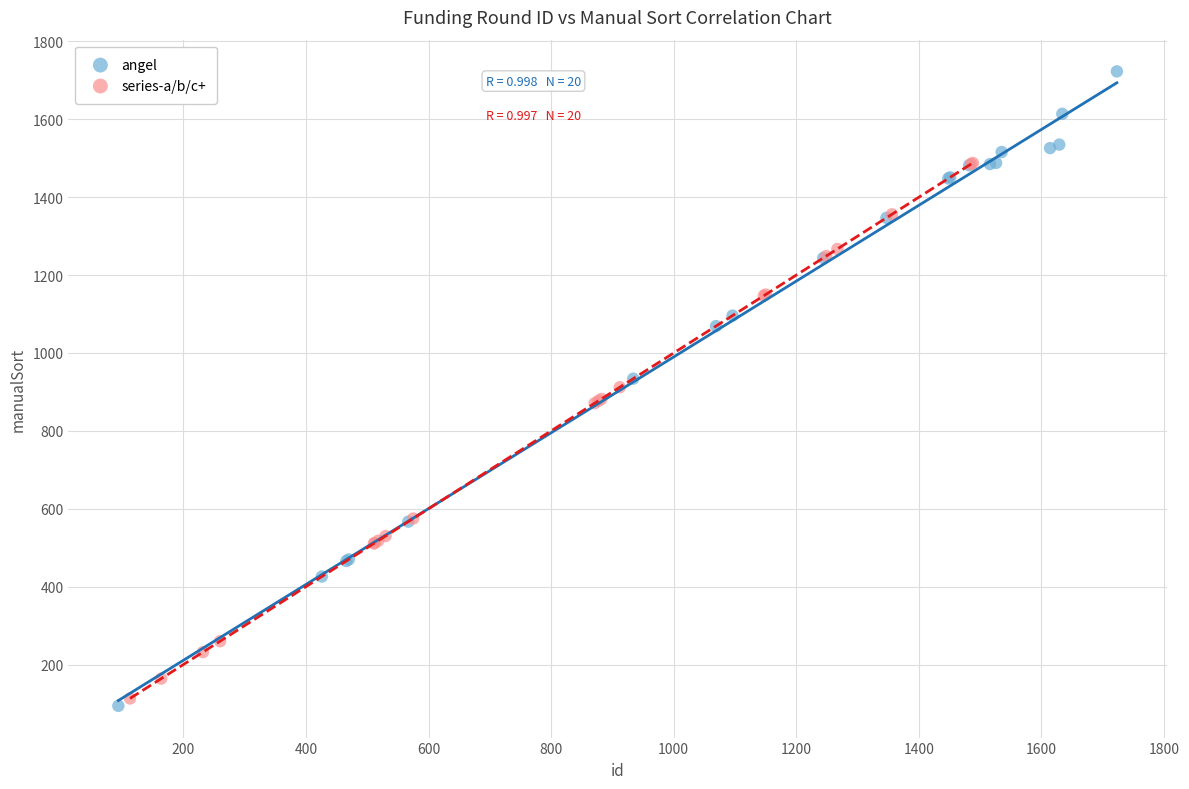

Which series reaches the maximum Y coordinate?

angel